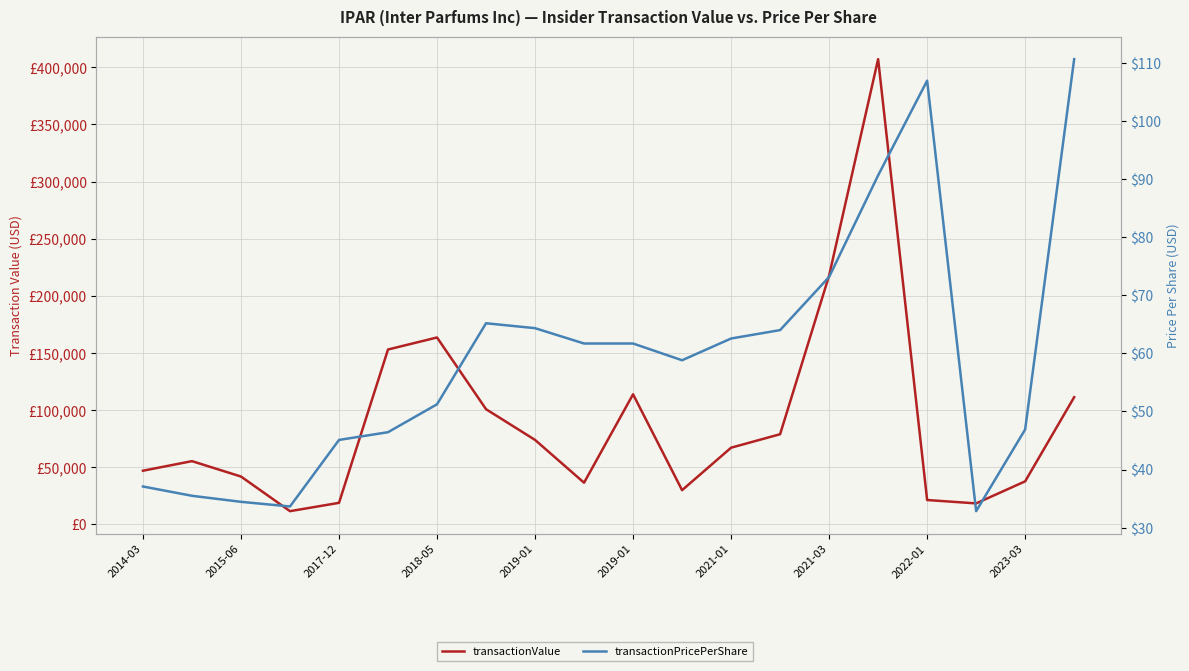

True or false: transactionPricePerShare and transactionValue cross at least once.

False